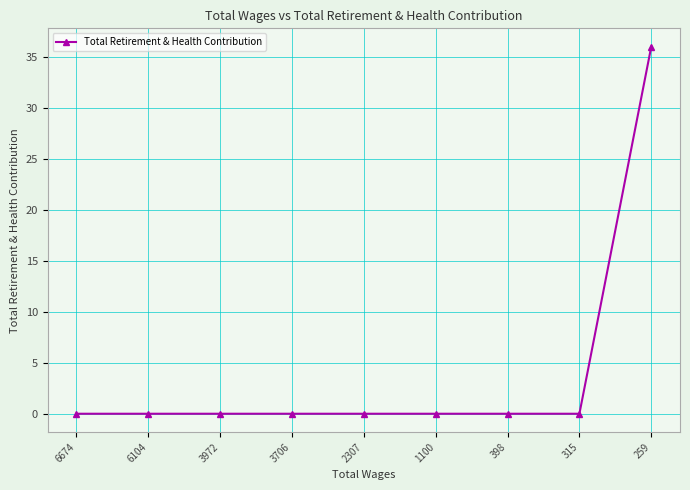

Is it true that the value at 315 is 25?

False